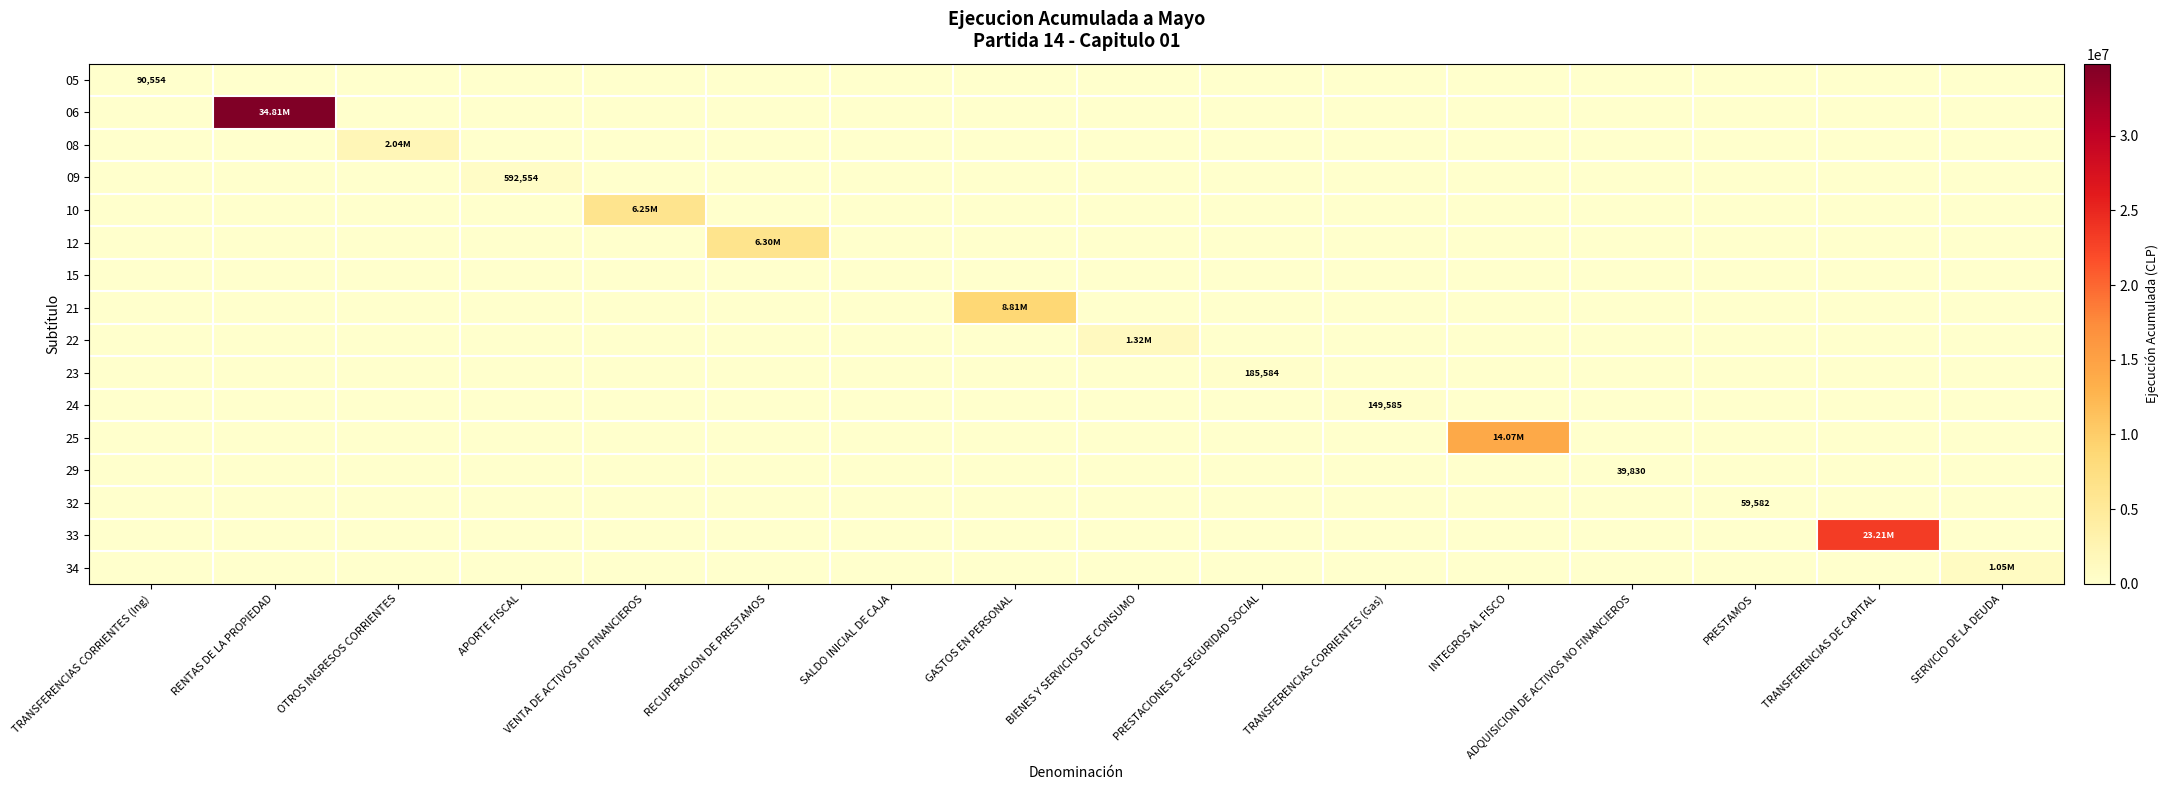

Which category has the highest value in the 24 series?

TRANSFERENCIAS CORRIENTES (Gas)